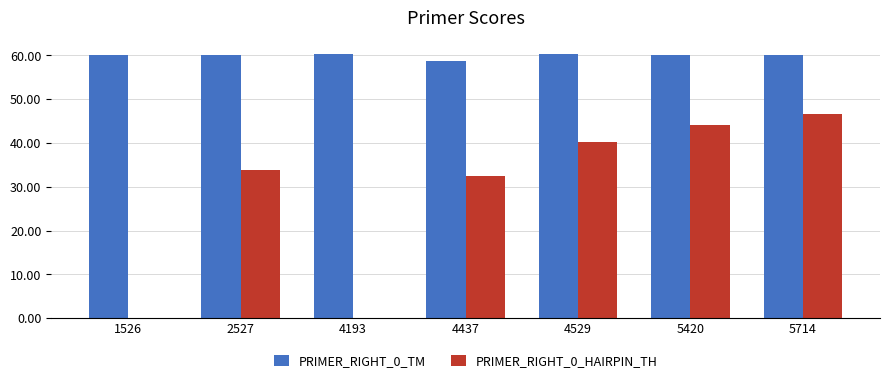

The value of PRIMER_RIGHT_0_TM at 4529 is 33.4. True or false?

False